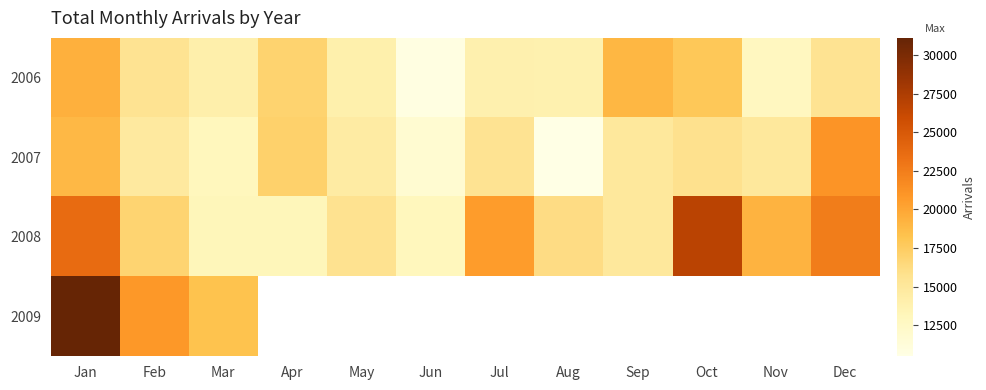

Is it true that 2009 equals 37011.9 at Feb?

False